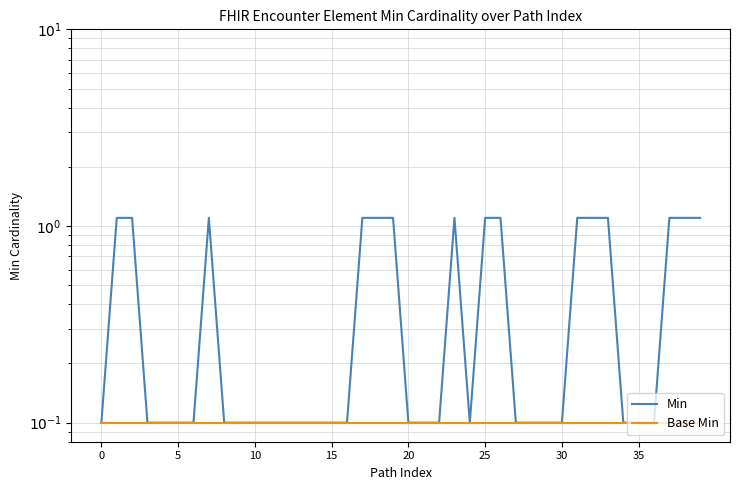

The value of Base Min at 16 is 0.1. True or false?

False